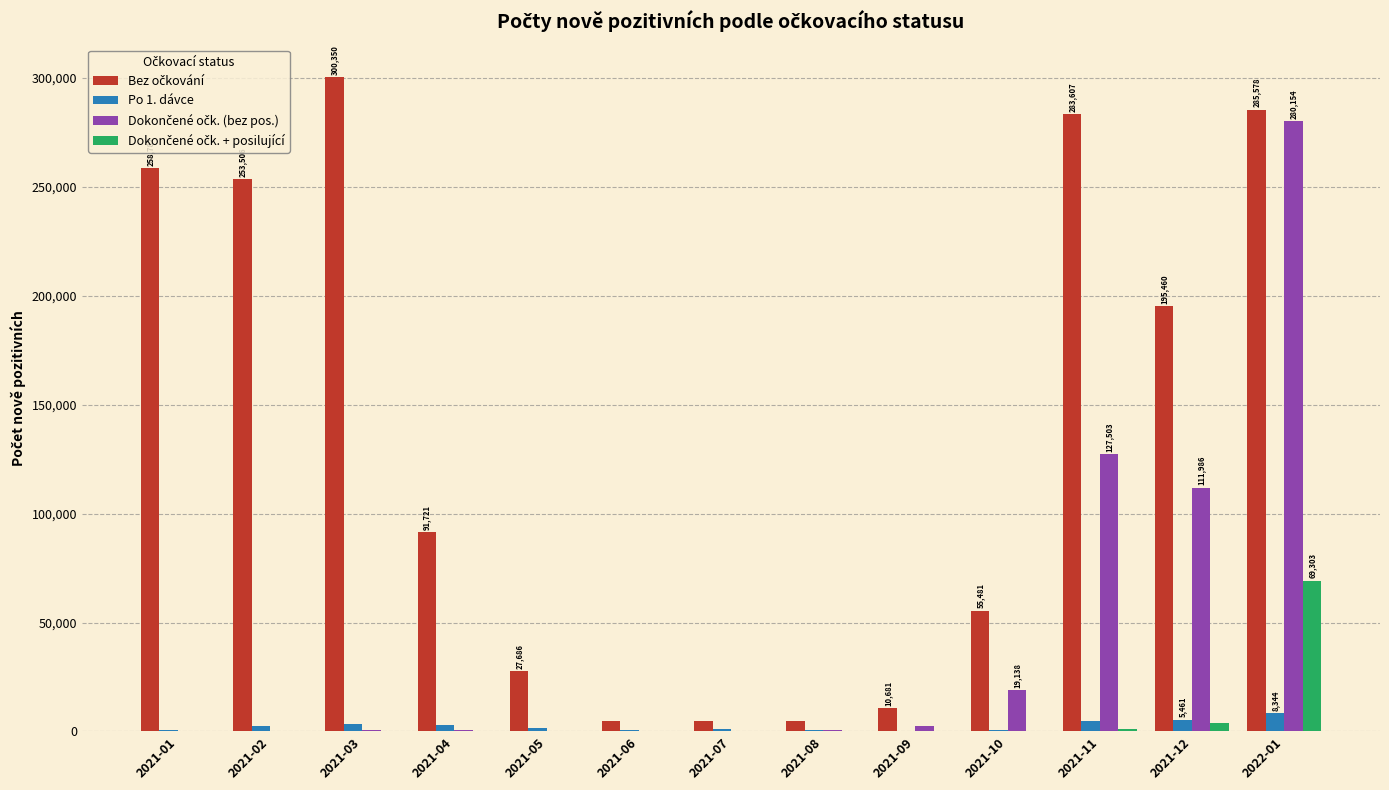

At which category is the sum across all series the highest?

2022-01